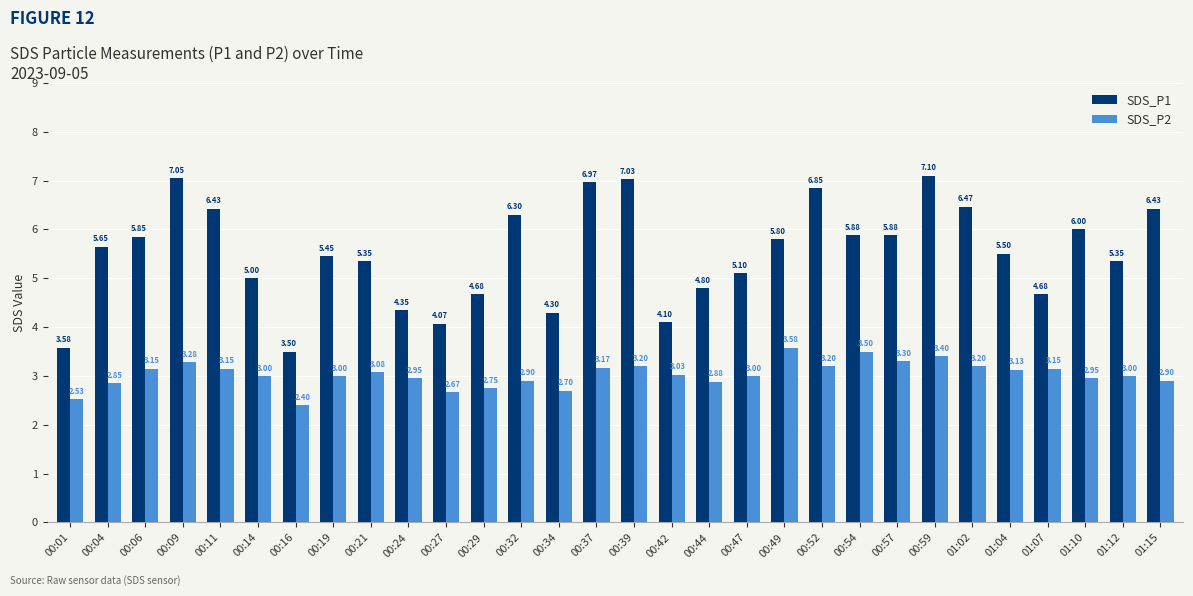

Rank the series by their maximum value, from lowest to highest.

SDS_P2, SDS_P1